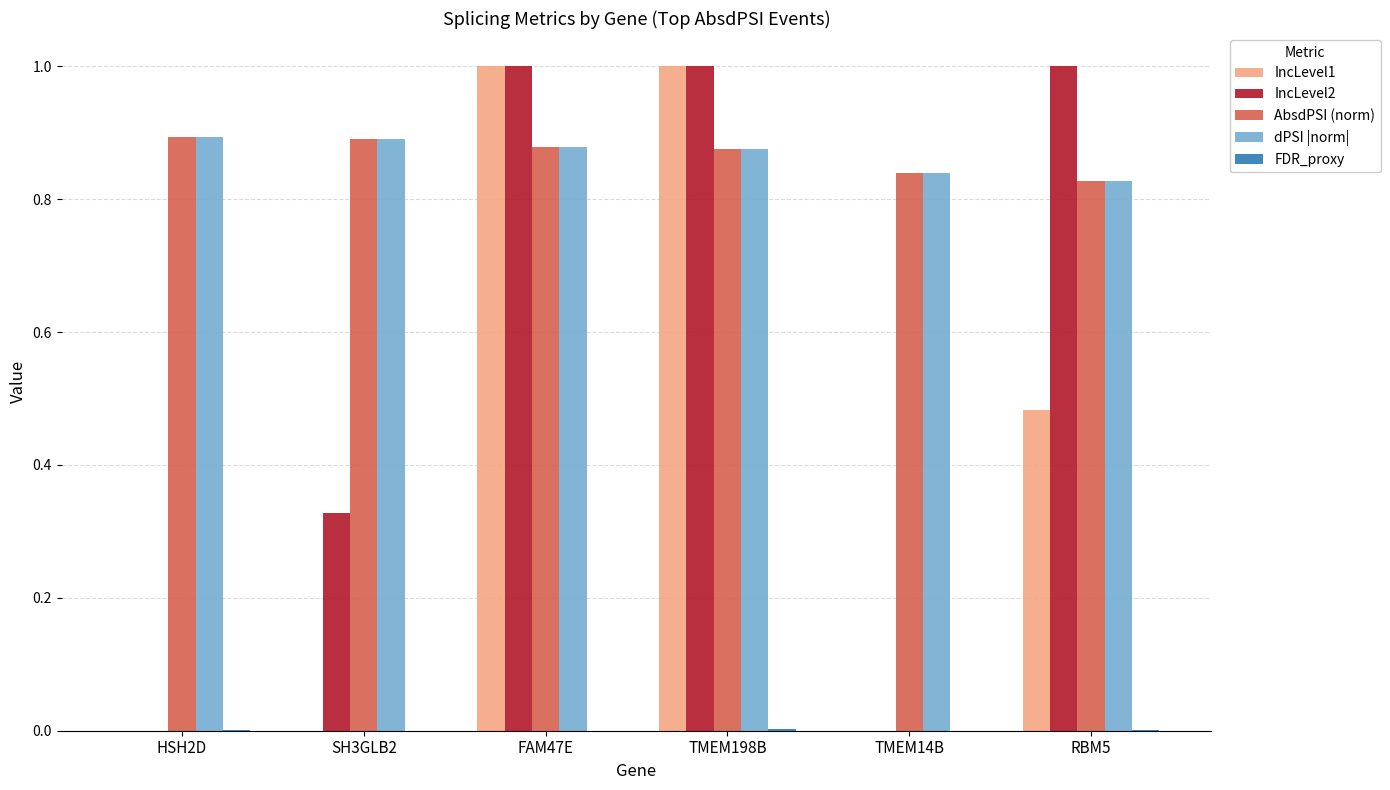

What is the maximum value shown in the chart?

1.0